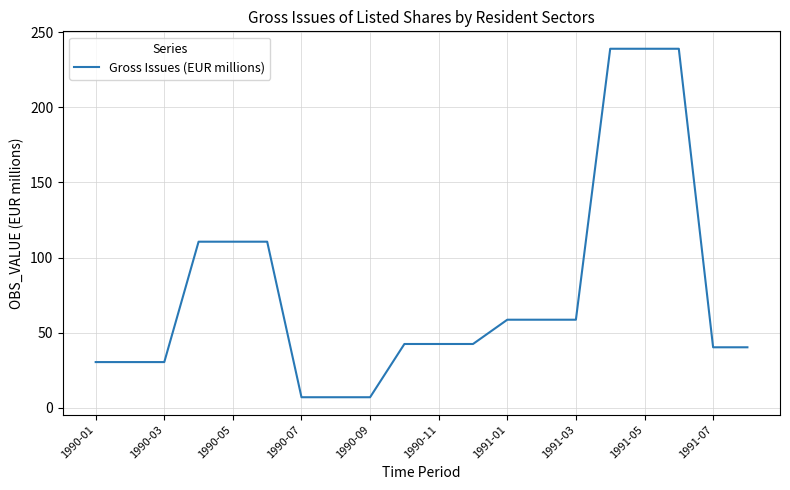

What is the smallest value displayed?

7.1